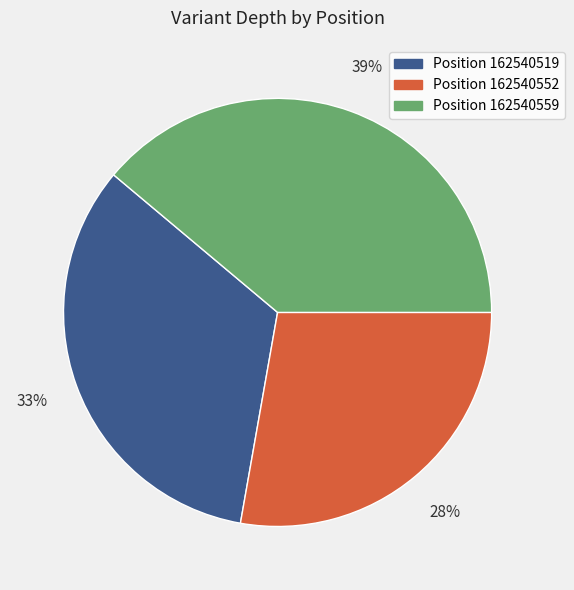

To the nearest percent, what is the difference between the largest and smallest slice percentages?

11%